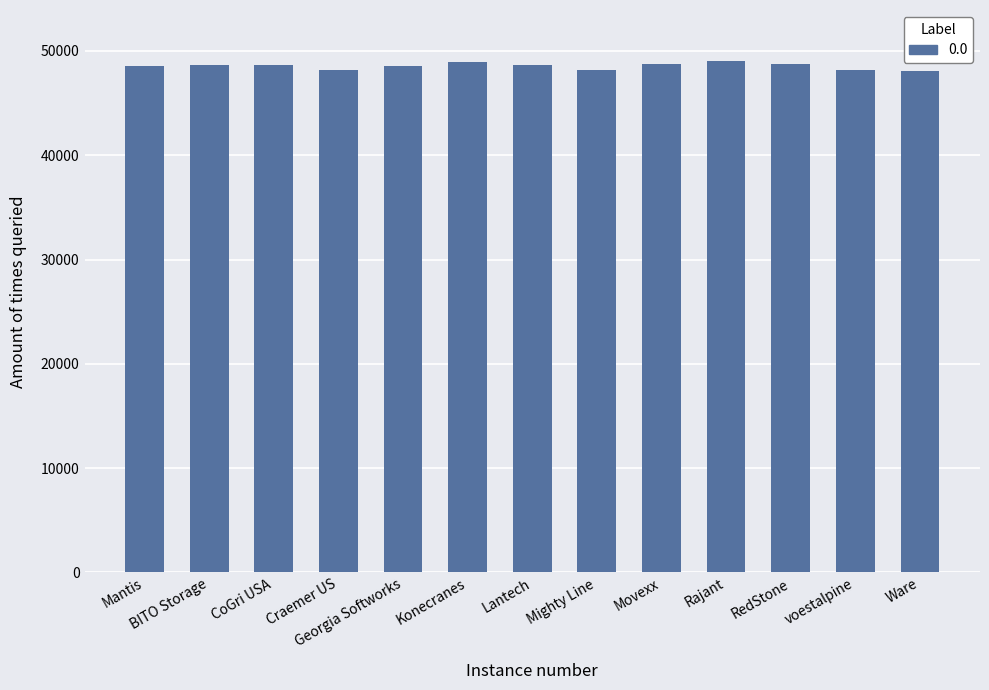

What is the label of the 4th bar from the left?

Craemer US